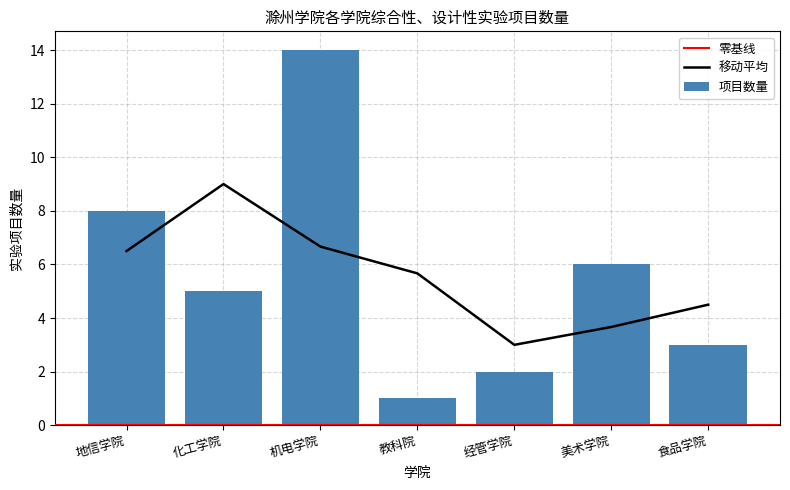

Reading left to right, list all the values displayed in this chart.

8	5	14	1	2	6	3